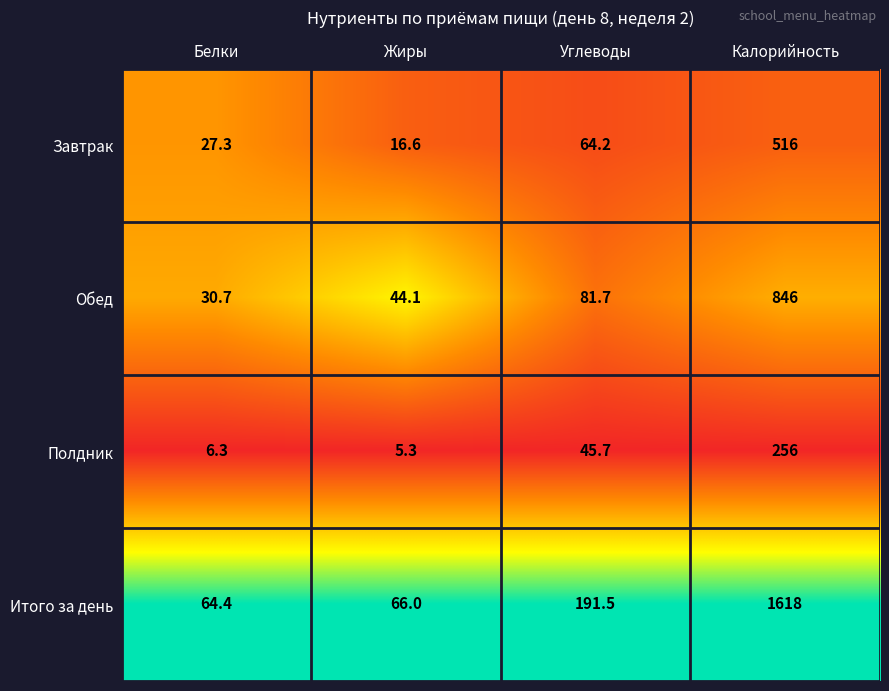

At which category is the sum across all series the highest?

Калорийность